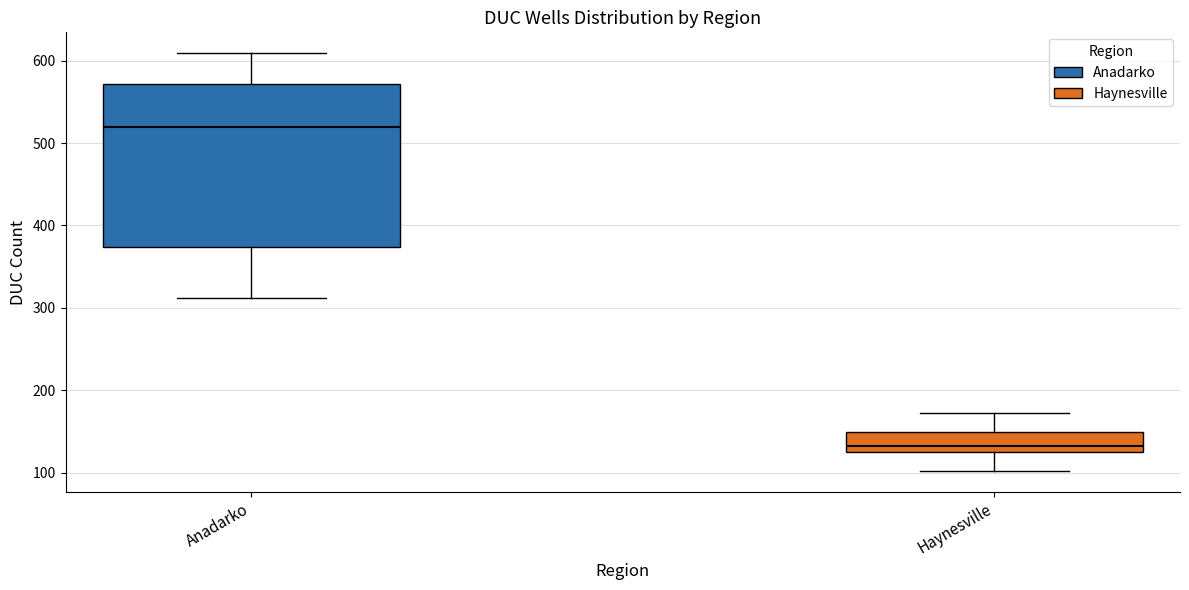

Reading left to right, transcribe this box plot: for each box, give where its median line is, the range the box spans, and where its two whiskers end, as read against the y-axis. The values are not printed on the chart, so give them approximately, as read against the axis.

Anadarko: median 520, box 370 to 570, whiskers 310 to 610
Haynesville: median 130 (just above the box's lower edge), box 130 to 150, whiskers 100 to 170